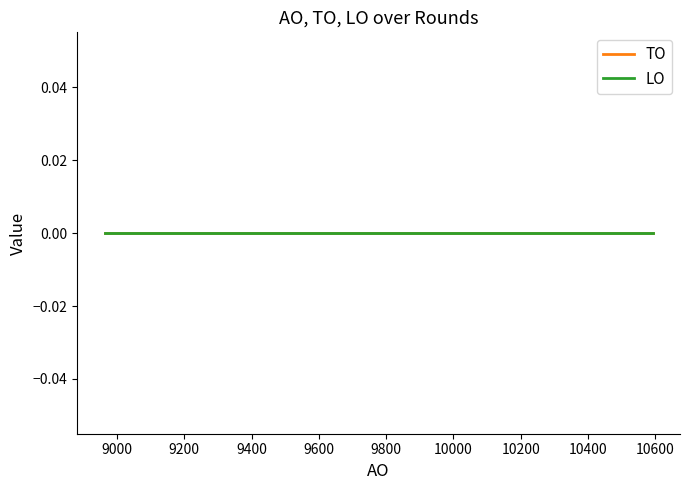

Reading right to left, list all the values displayed in this chart.

AO: 2019 opmaak=8963	2019 1ste aanpassing=10297	2020 Opmaak=9134	2020 1ste aanpassing=10488	2020 uitvoering=10488	2021 Opmaak=9144	2021 1ste aanpassing=9144	2021 uitvoering=9329	2022 Opmaak=9283	2022 1ste aanpassing=9574	2022 2de aanpassing=9574	2022 uitvoering=9606	2023 Opmaak=10210	2023 1ste aanpassing=10592
TO: 2019 opmaak=0	2019 1ste aanpassing=0	2020 Opmaak=0	2020 1ste aanpassing=0	2020 uitvoering=0	2021 Opmaak=0	2021 1ste aanpassing=0	2021 uitvoering=0	2022 Opmaak=0	2022 1ste aanpassing=0	2022 2de aanpassing=0	2022 uitvoering=0	2023 Opmaak=0	2023 1ste aanpassing=0
LO: 2019 opmaak=0	2019 1ste aanpassing=0	2020 Opmaak=0	2020 1ste aanpassing=0	2020 uitvoering=0	2021 Opmaak=0	2021 1ste aanpassing=0	2021 uitvoering=0	2022 Opmaak=0	2022 1ste aanpassing=0	2022 2de aanpassing=0	2022 uitvoering=0	2023 Opmaak=0	2023 1ste aanpassing=0